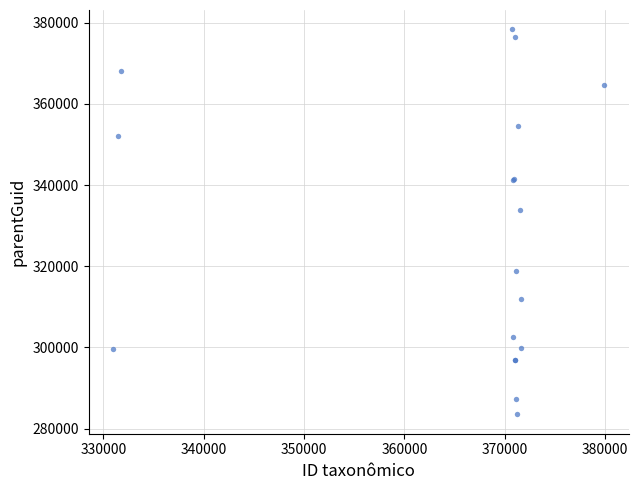

What Y value in the scatter plot is closest to 330945?

333896.6